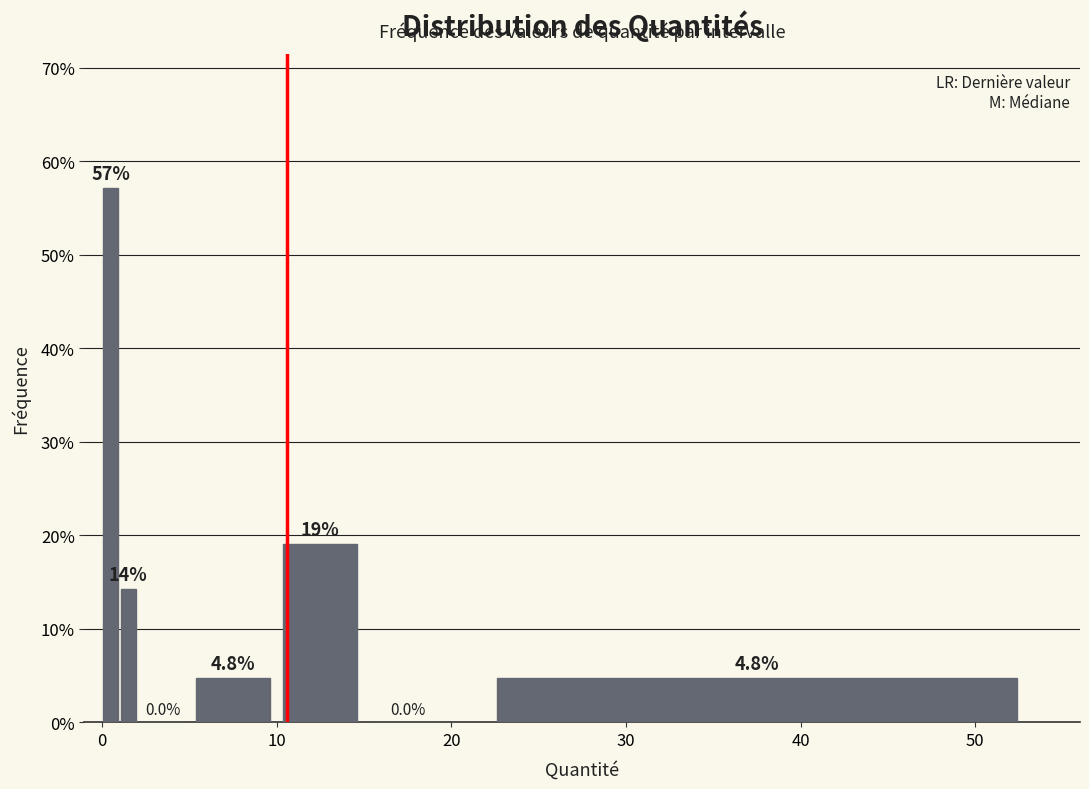

Read against the x-axis, roughly where is the centre of the tallest bar?

1